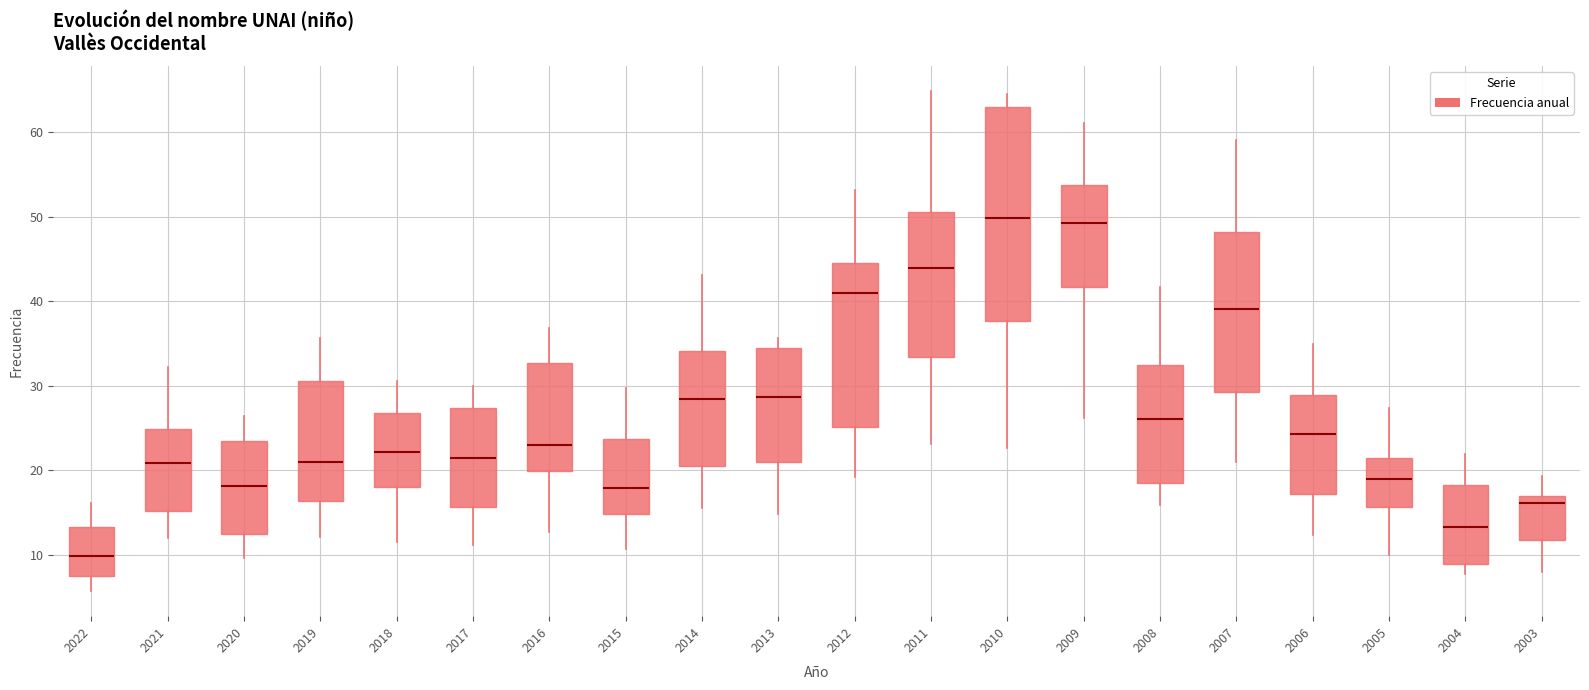

Reading left to right, transcribe this box plot: for each box, give where its median line is, the range the box spans, and where its two whiskers end, as read against the y-axis. The values are not printed on the chart, so give them approximately, as read against the axis.

2022: median 10, box 8 to 13, whiskers 6 to 16
2021: median 21, box 15 to 25, whiskers 12 to 32
2020: median 18, box 12 to 23, whiskers 10 to 26
2019: median 21, box 16 to 31, whiskers 12 to 36
2018: median 22, box 18 to 27, whiskers 12 to 31
2017: median 22, box 16 to 27, whiskers 11 to 30
2016: median 23, box 20 to 33, whiskers 13 to 37
2015: median 18, box 15 to 24, whiskers 11 to 30
2014: median 28, box 21 to 34, whiskers 15 to 43
2013: median 29, box 21 to 34, whiskers 15 to 36
2012: median 41, box 25 to 44, whiskers 19 to 53
2011: median 44, box 33 to 51, whiskers 23 to 65
2010: median 50, box 38 to 63, whiskers 23 to 65
2009: median 49, box 42 to 54, whiskers 26 to 61
2008: median 26, box 19 to 32, whiskers 16 to 42
2007: median 39, box 29 to 48, whiskers 21 to 59
2006: median 24, box 17 to 29, whiskers 12 to 35
2005: median 19, box 16 to 21, whiskers 10 to 27
2004: median 13, box 9 to 18, whiskers 8 to 22
2003: median 16, box 12 to 17, whiskers 8 to 19